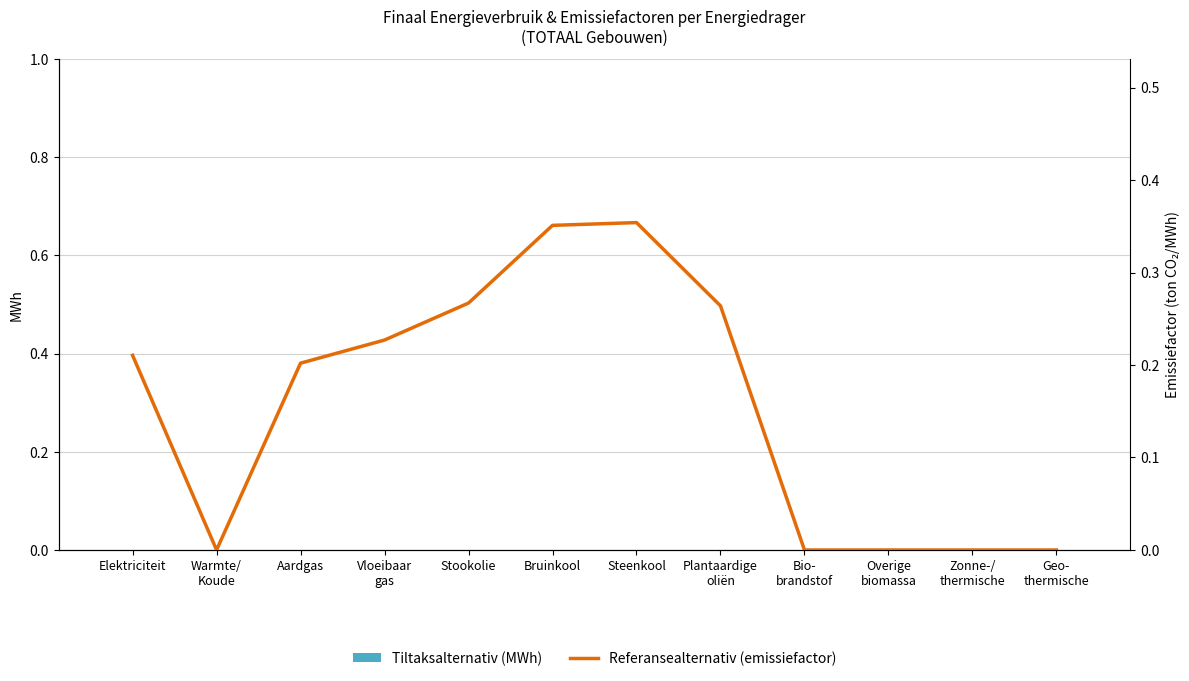

Where is Tiltaksalternativ nearest to the value 0?

Elektriciteit